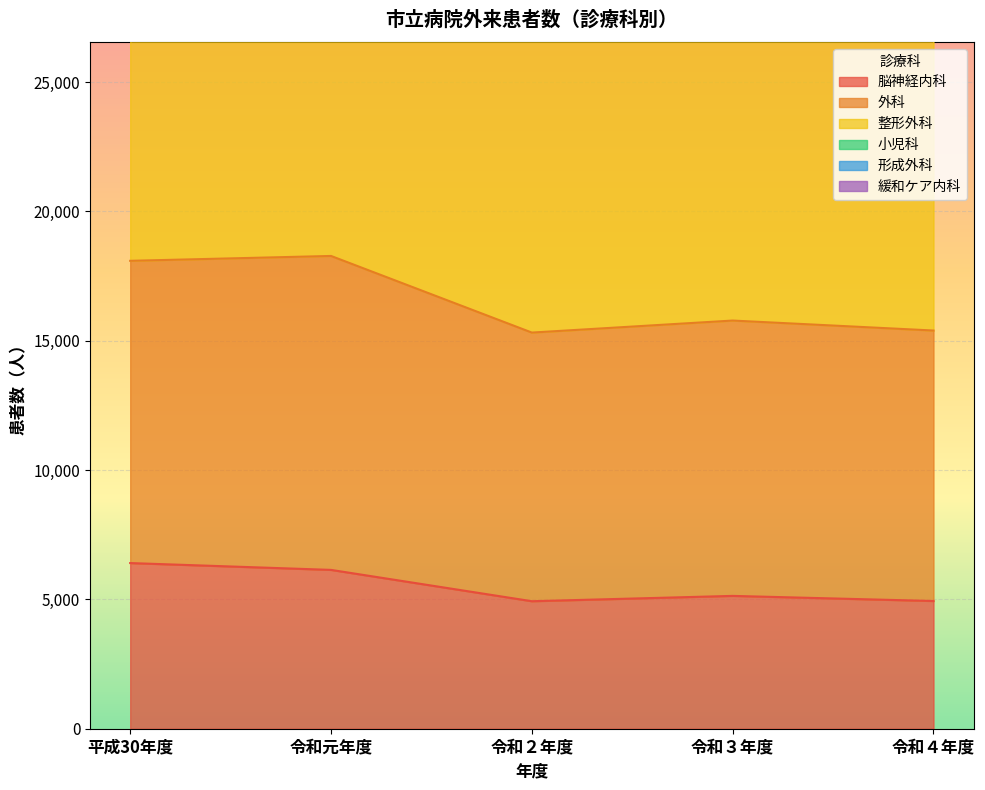

True or false: 脳神経内科 and 外科 cross at least once.

False